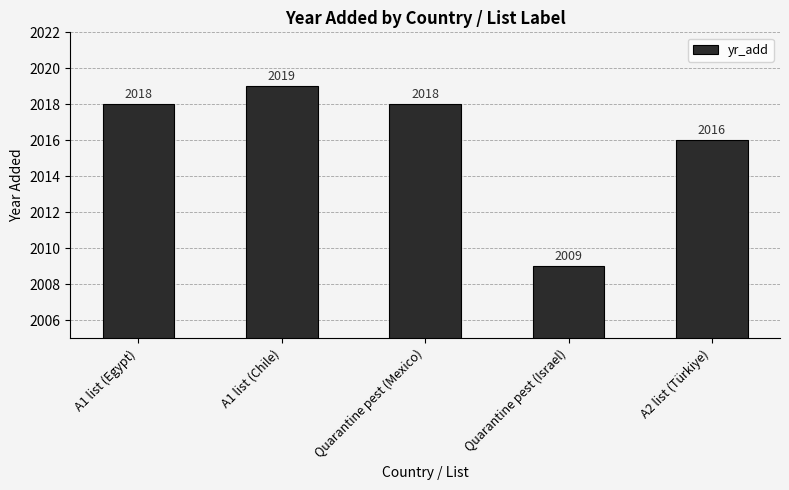

Approximately how many times larger is the value at A1 list (Chile) compared to Quarantine pest (Mexico)?

1.0